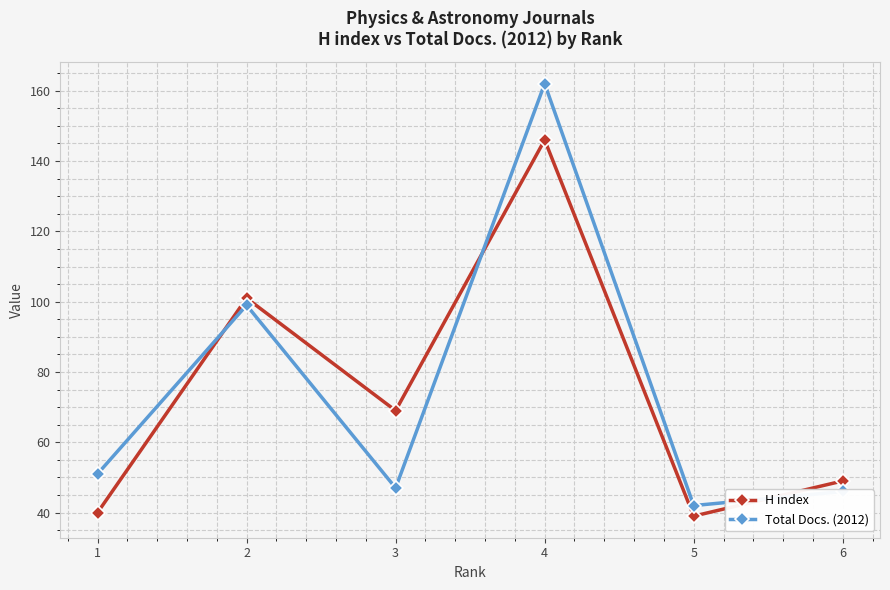

At 2, list the series in order from largest to smallest.

H index, Total Docs. (2012)